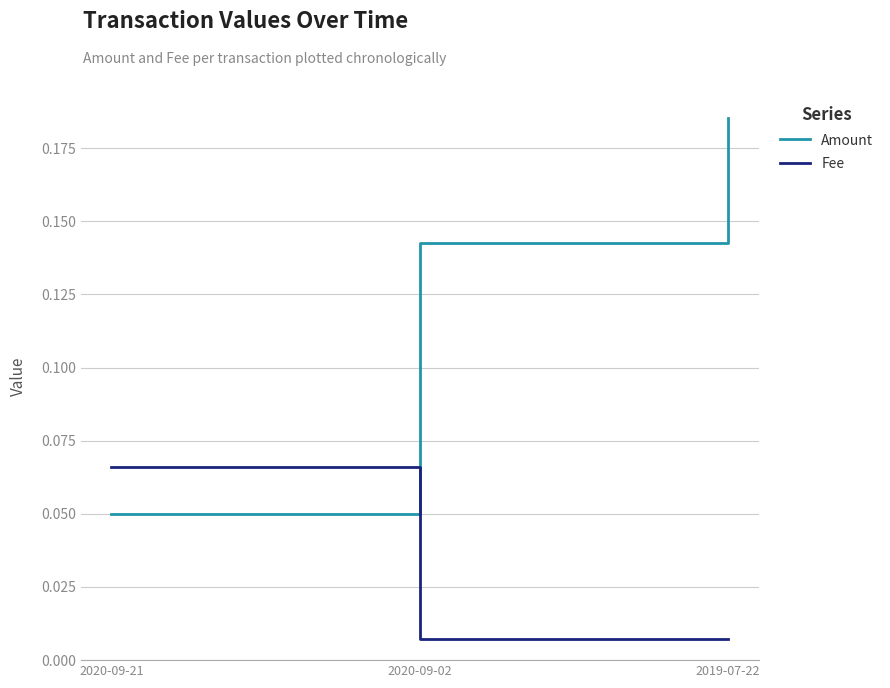

True or false: Amount has a value of 0.2 at 2020-09-02.

False